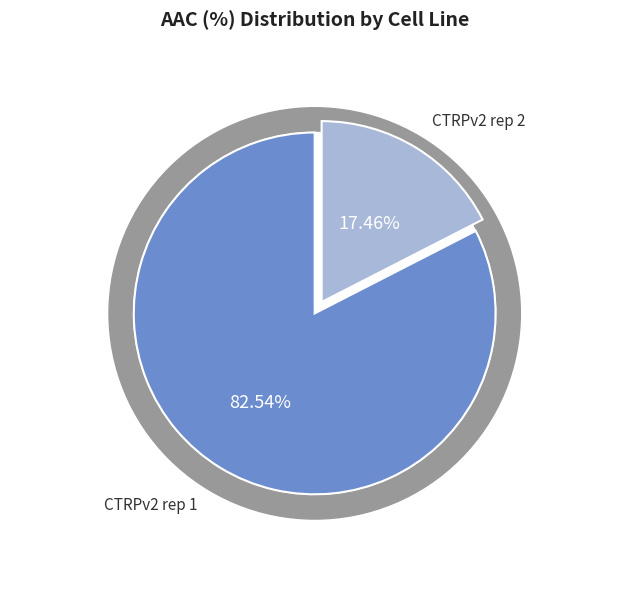

Count the number of slices in the pie.

2